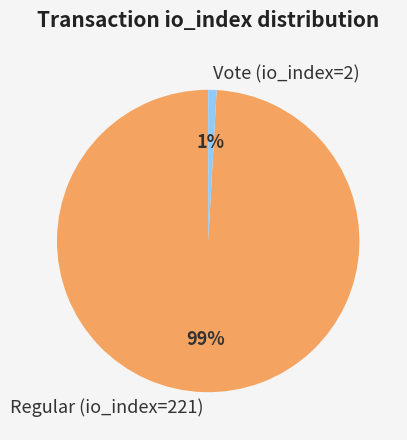

What is the smallest slice in the pie chart?

Vote (io_index=2)